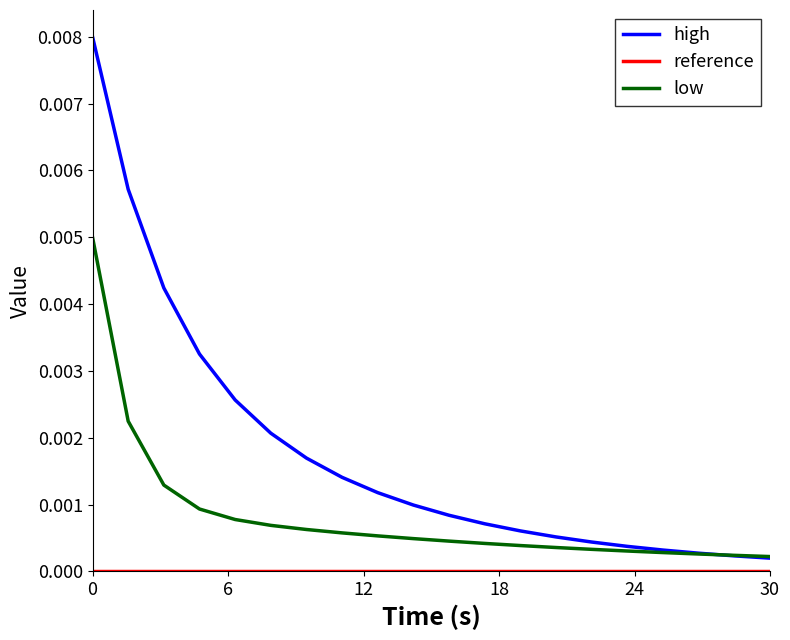

Count the number of data series in this chart.

3